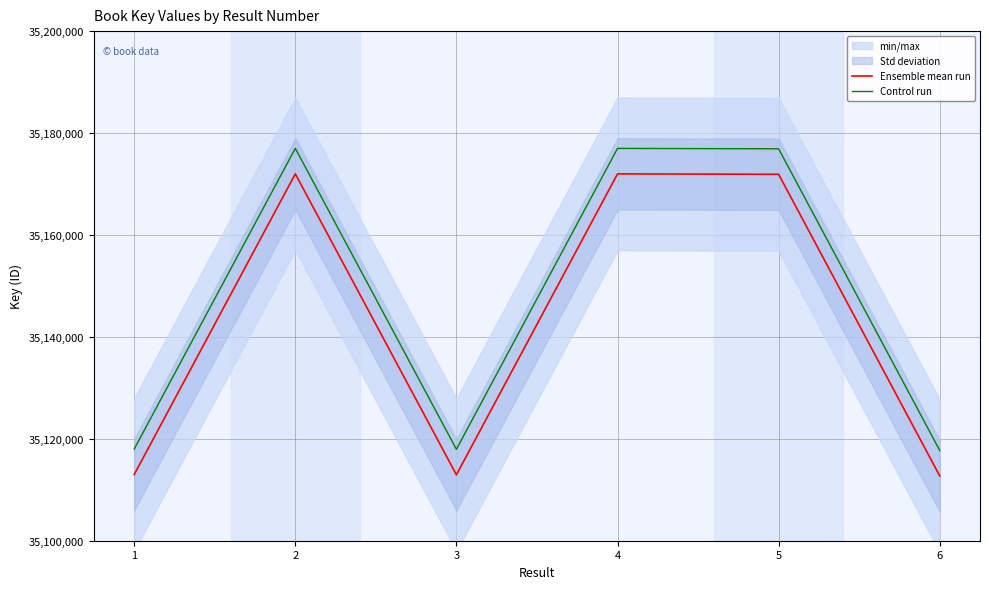

At which category does the chart reach its peak across all series?

2